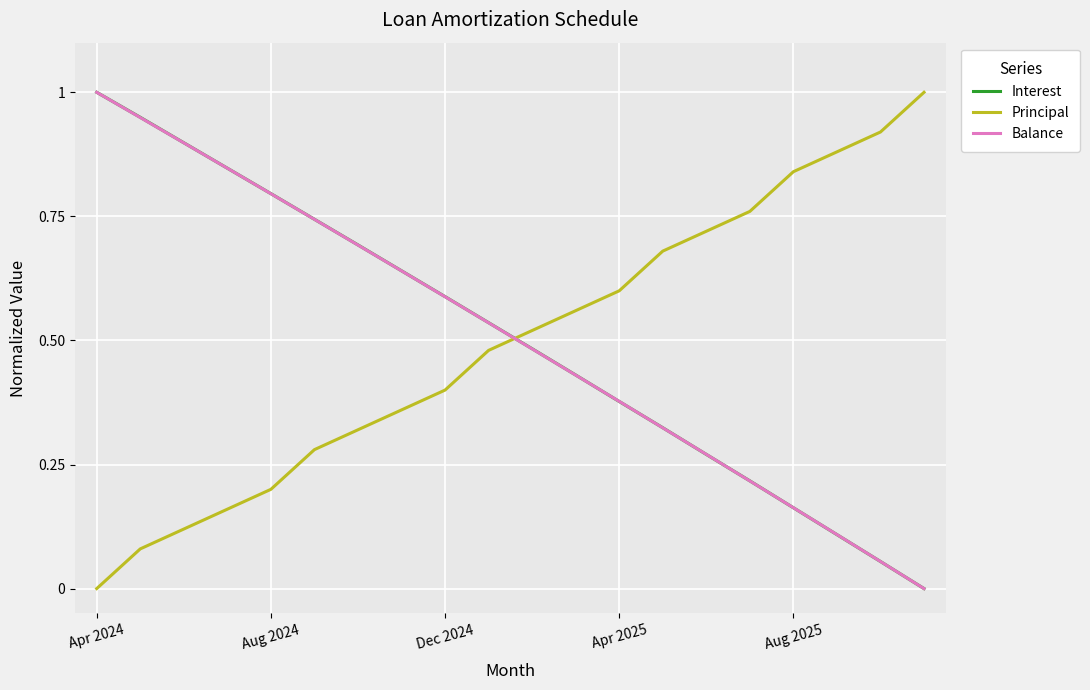

At how many categories does at least one series exceed 0?

20